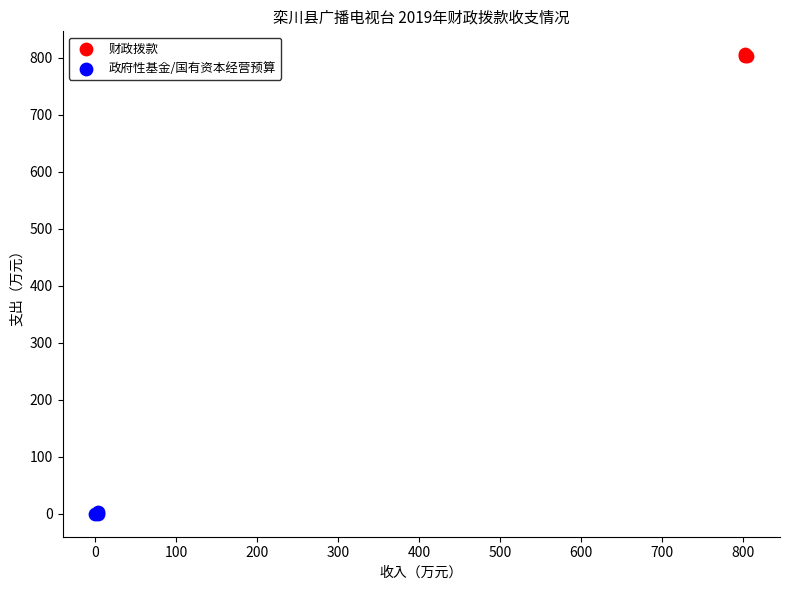

Which series reaches the minimum Y coordinate?

政府性基金/国有资本经营预算